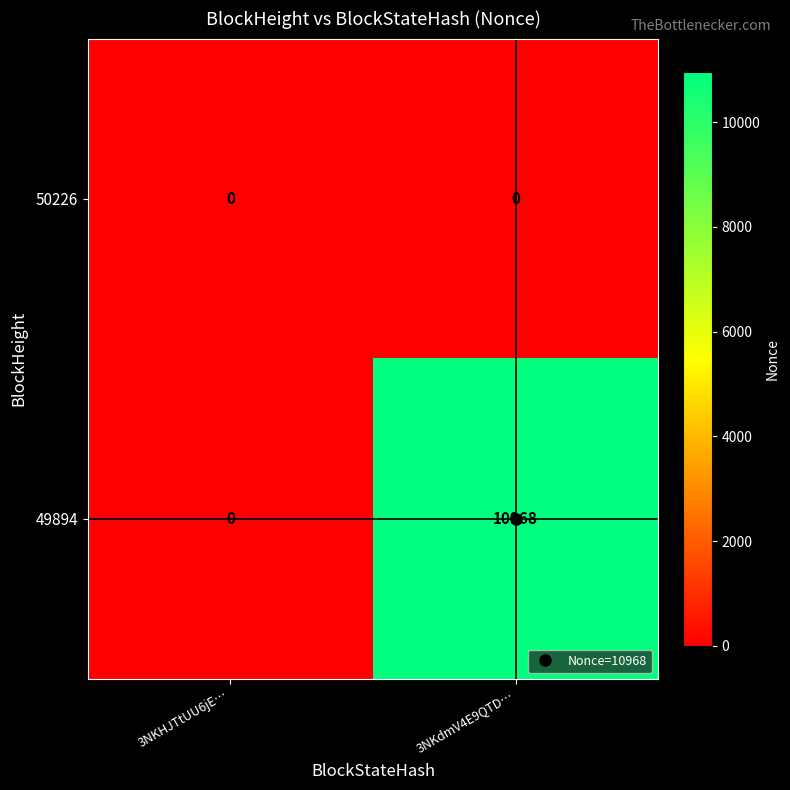

At which label is 49894 closest to 5484?

3NKHJTtUU6jE…